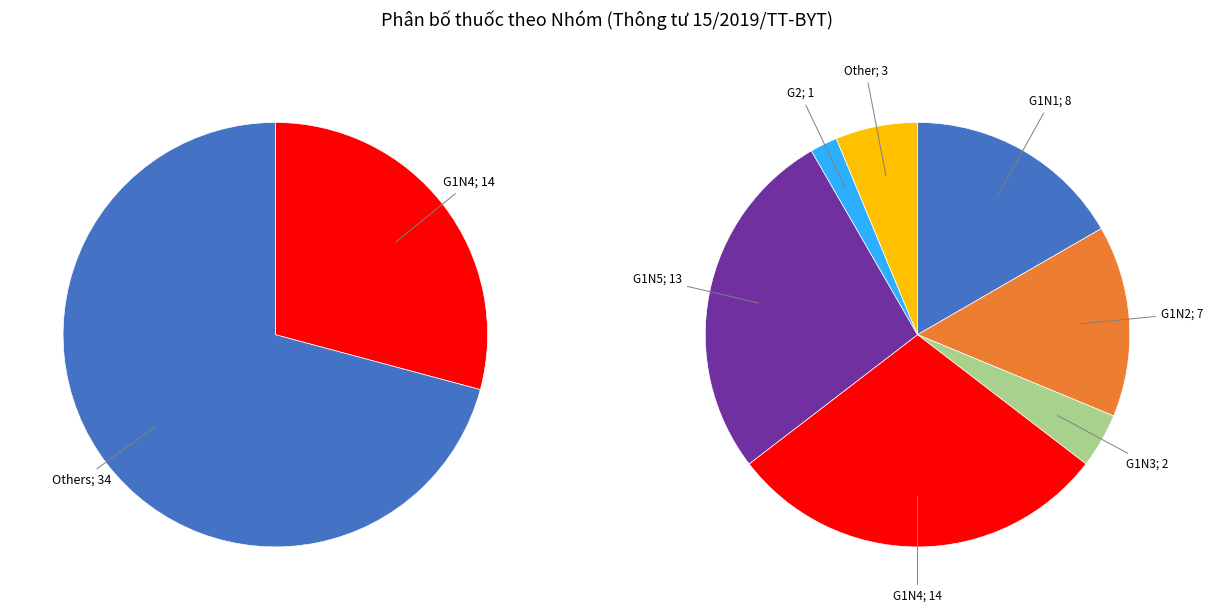

To the nearest percent, what is the difference between the G1N3 and G1N4 slice percentages?

25%